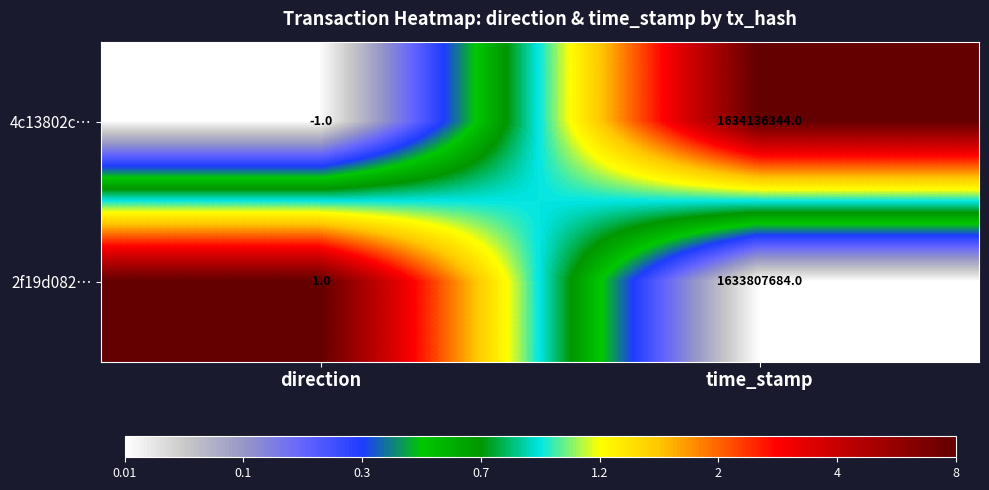

At how many categories does at least one series exceed 0?

2